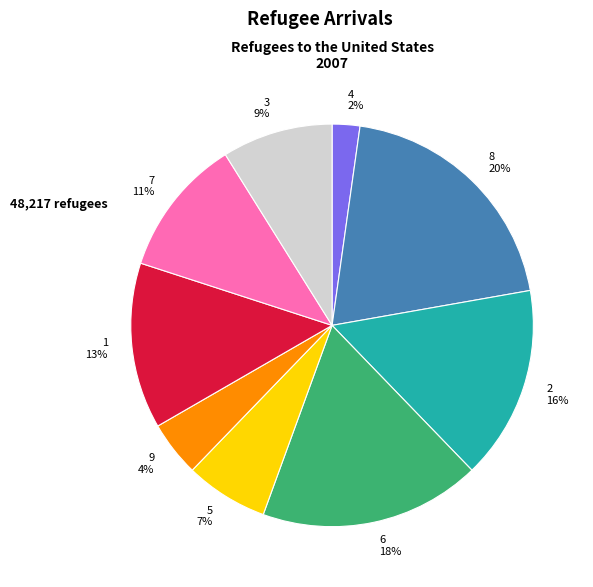

Does 1 represent more than half of the total?

No